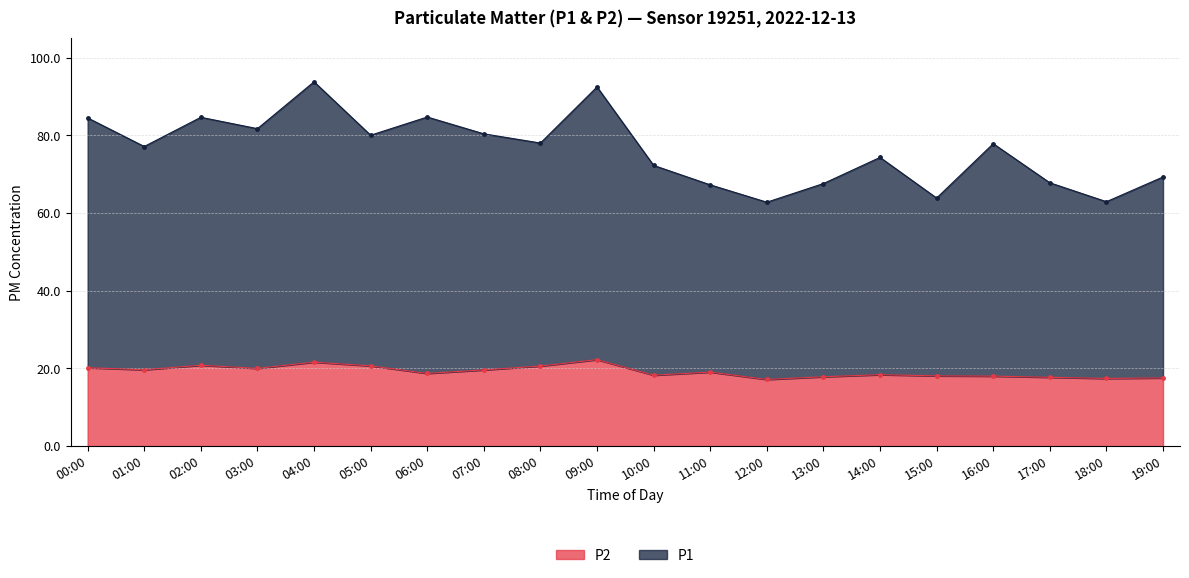

At which label is P2 closest to 19?

11:00